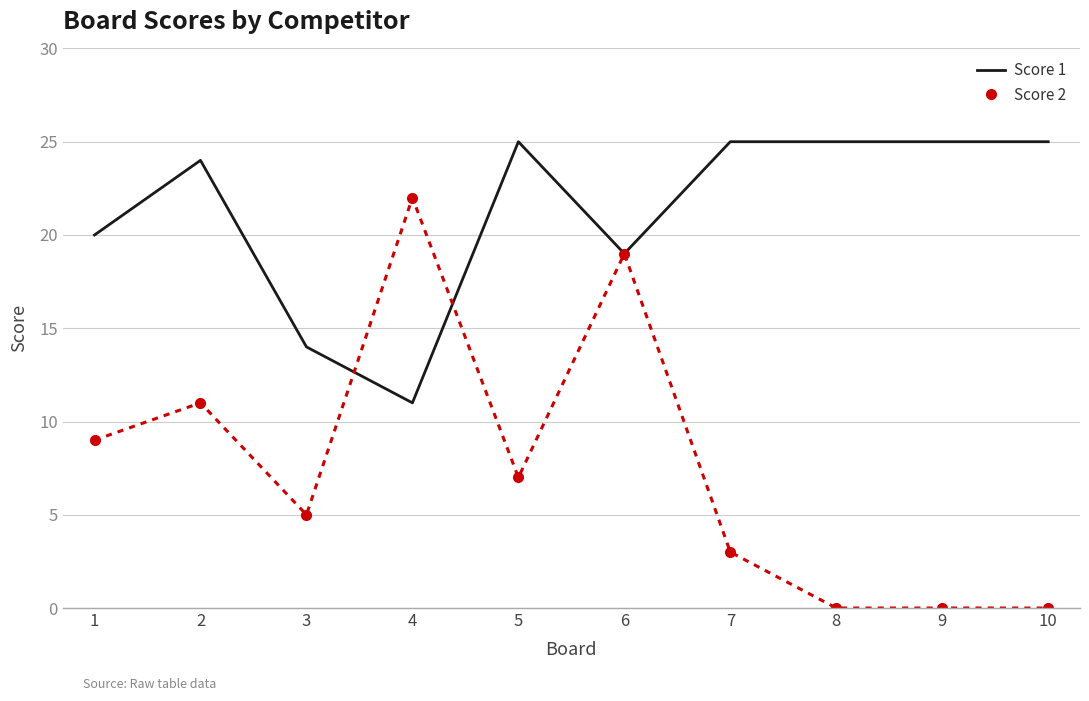

Reading right to left, list all the values displayed in this chart.

Score 1: 25	25	25	25	19	25	11	14	24	20
Score 2: 0	0	0	3	19	7	22	5	11	9